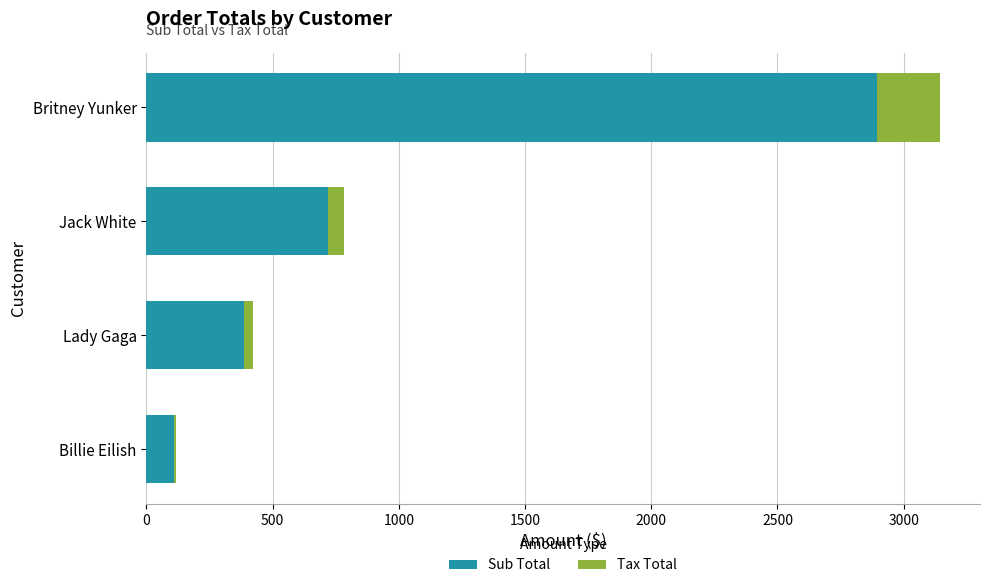

How many data points does each series have?

4